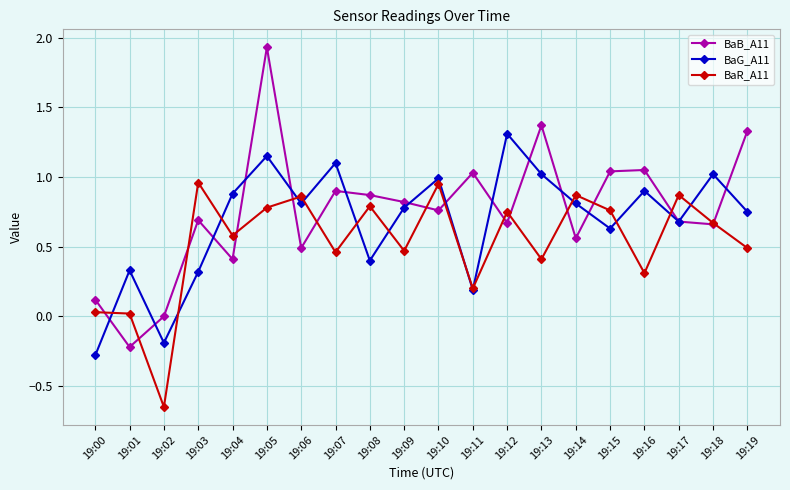

In BaG_A11, how many points are lower than both neighbors (excluding endpoints)?

6